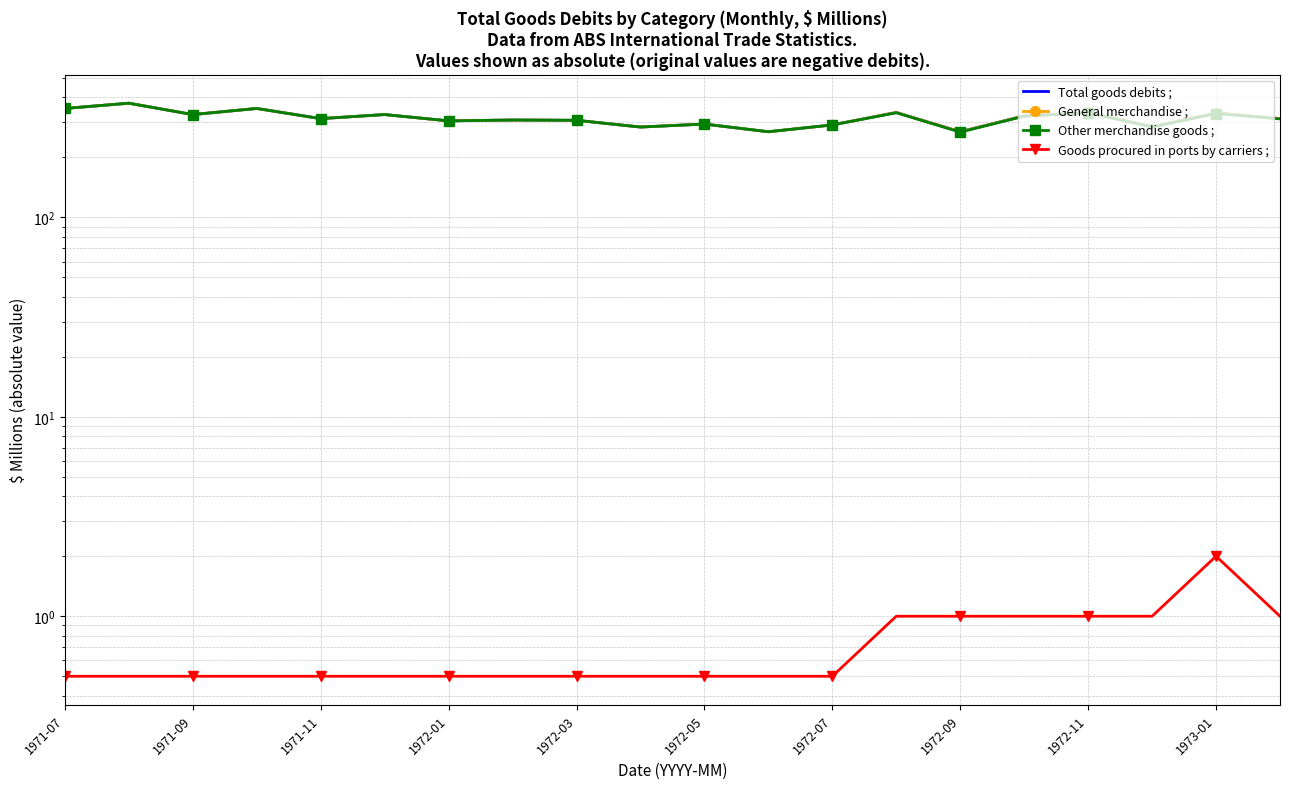

List the labels in order of General merchandise ; value, smallest first.

11, 14, 1973-01, 17, 12, 10, 1972-07, 1972-11, 1972-09, 1972-03, 19, 15, 1971-11, 1972-05, 18, 13, 16, 1971-07, 1972-01, 1971-09